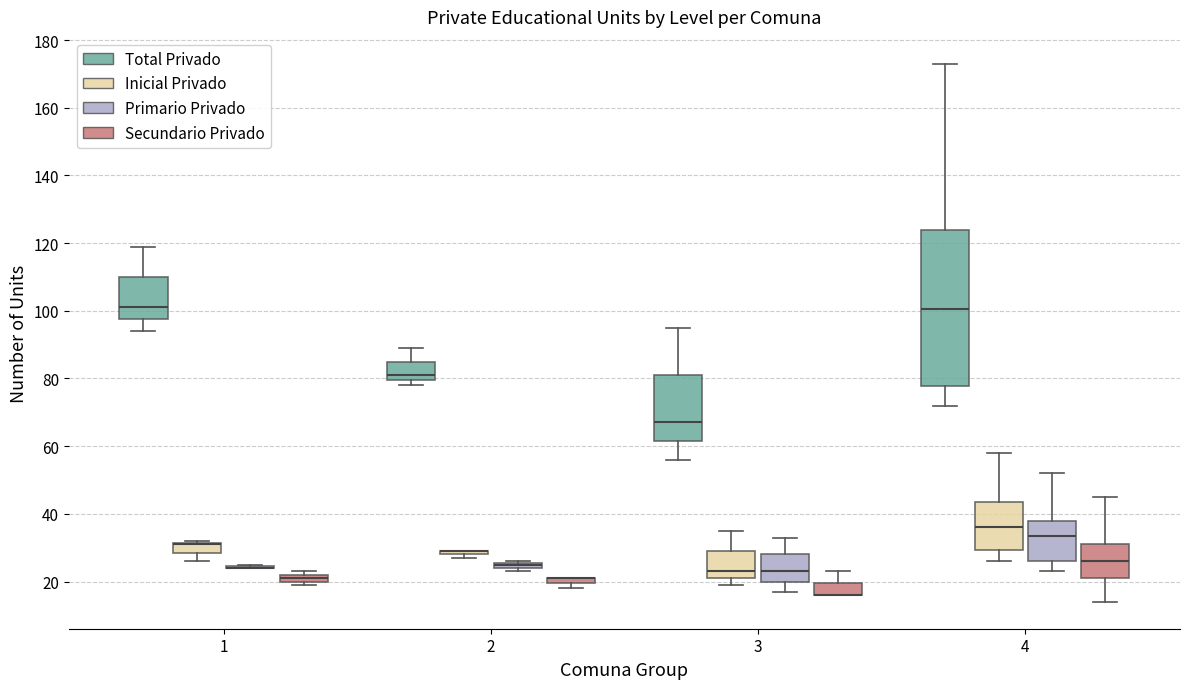

Which box is the tallest, from its lower edge to its upper edge?

4 (Total Privado)